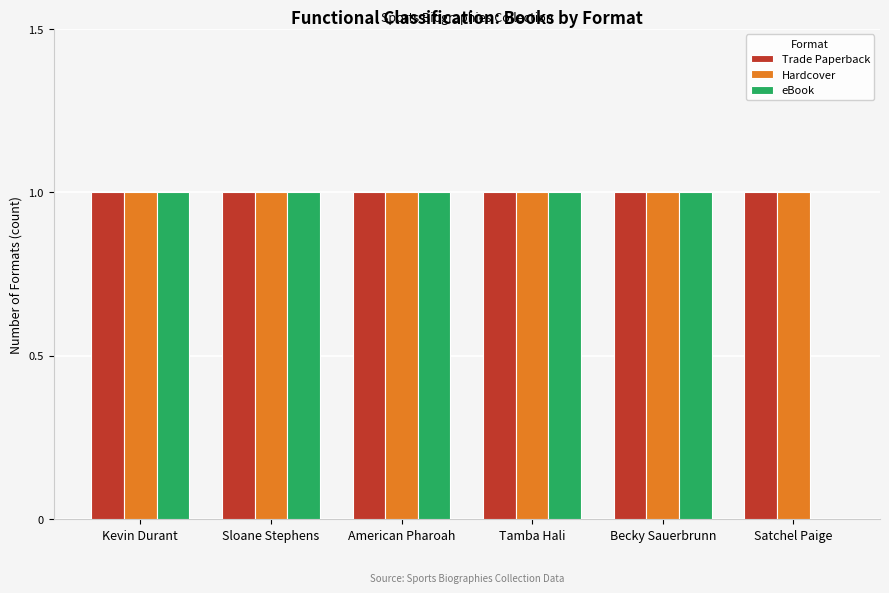

True or false: Hardcover has a value of 2 at Kevin Durant.

False